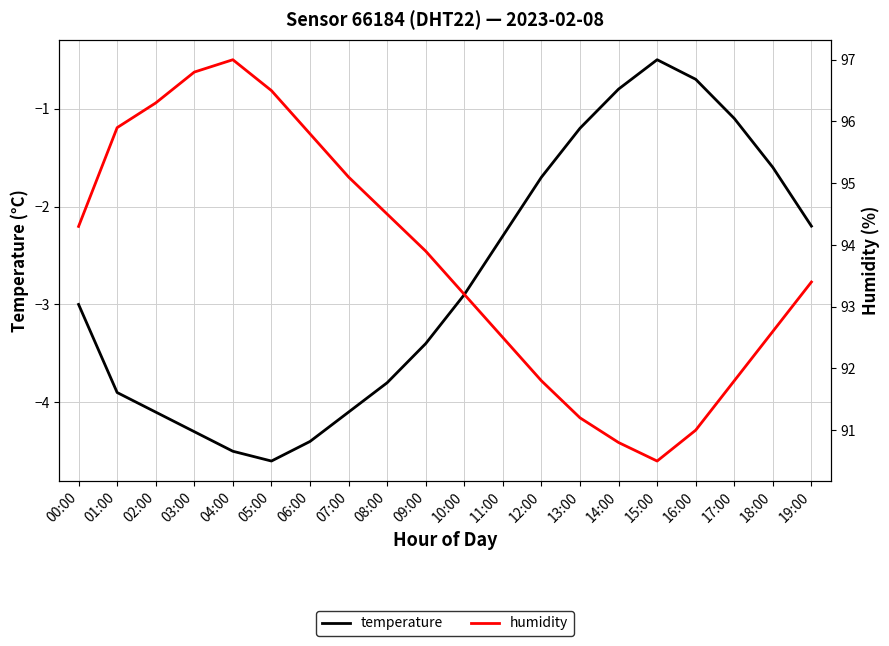

Does the chart display data point markers on the line(s)?

No